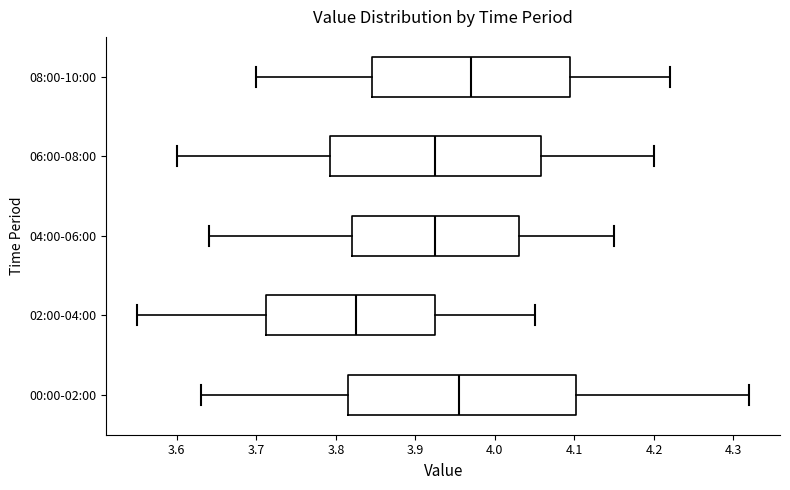

Which box is the widest, from its left edge to its right edge?

00:00-02:00